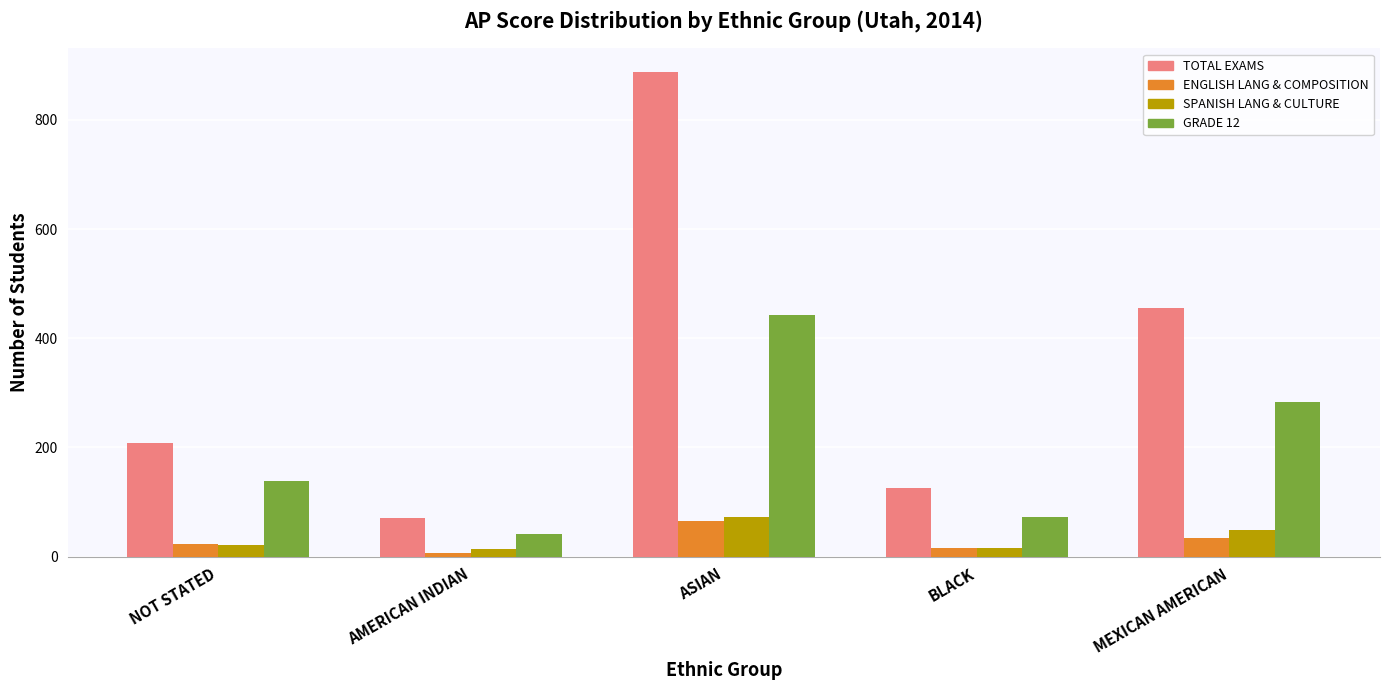

What is the value of the TOTAL EXAMS bar at the 1st from the left?

209